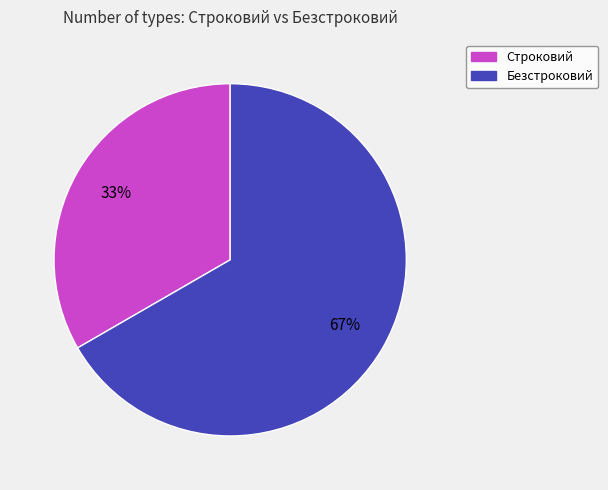

Which slice is the largest?

Безстроковий